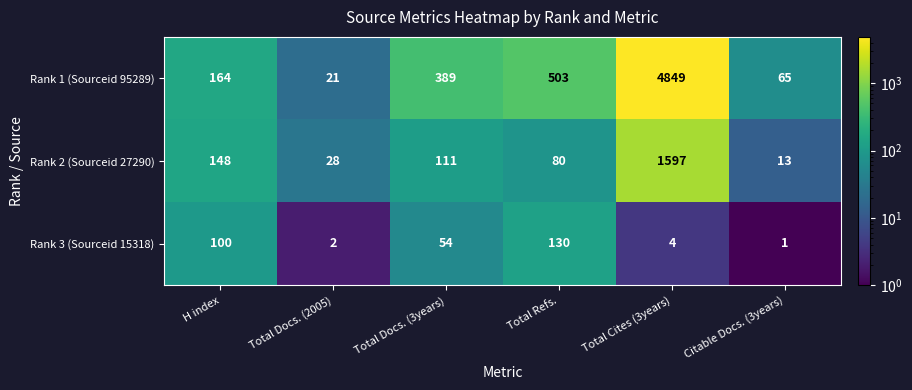

What is the highest value of the Rank 2 (Sourceid 27290) series?

1597